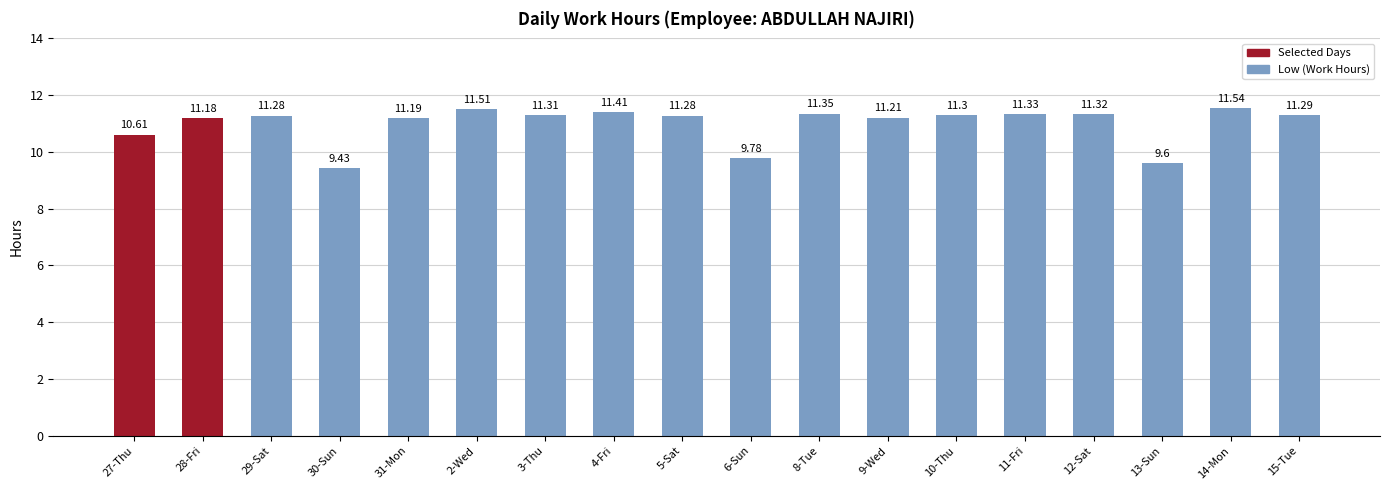

Which has a higher value, 8-Tue or 9-Wed?

8-Tue